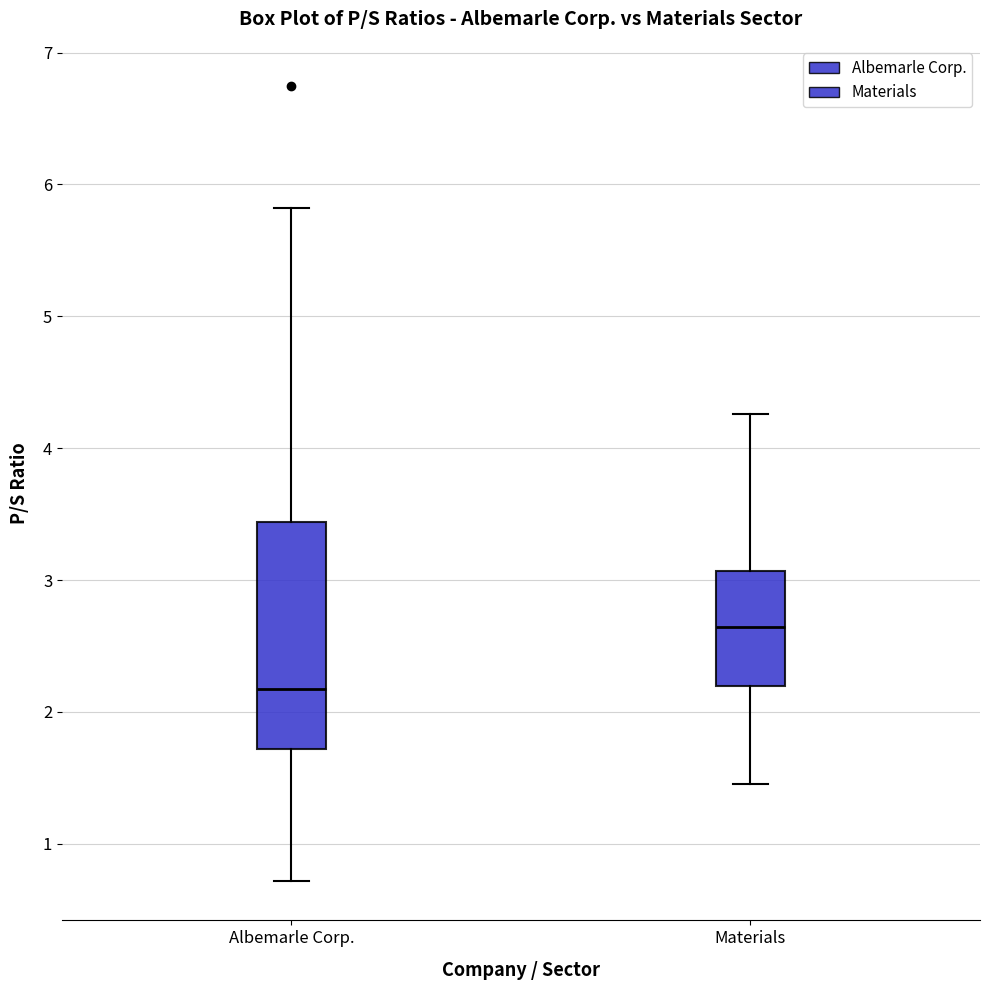

Which box is the tallest, from its lower edge to its upper edge?

Albemarle Corp.